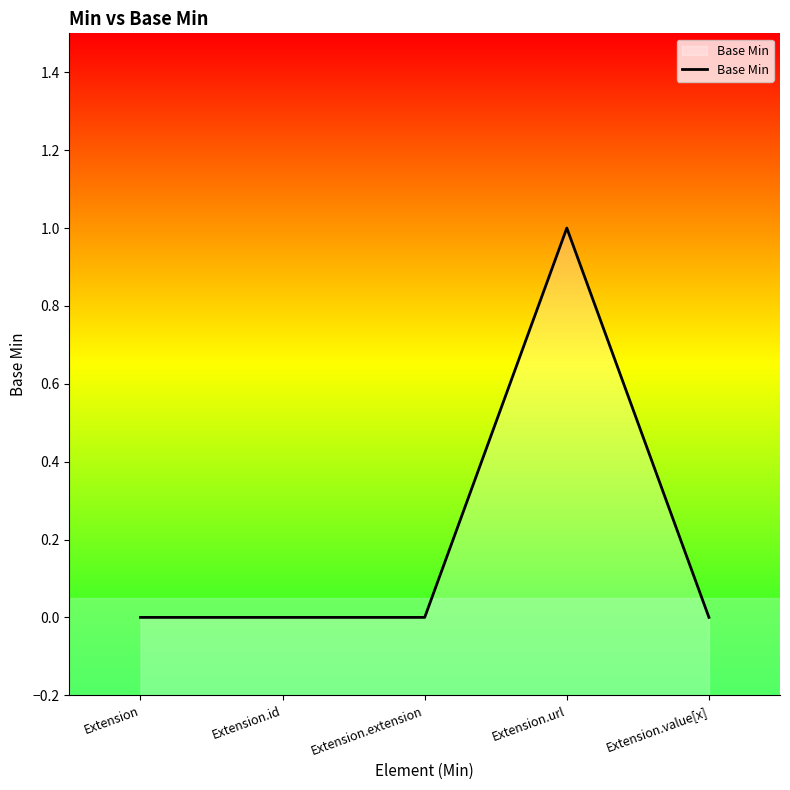

Reading left to right, transcribe all the data shown in this chart.

Extension=0	Extension.id=0	Extension.extension=0	Extension.url=1	Extension.value[x]=0